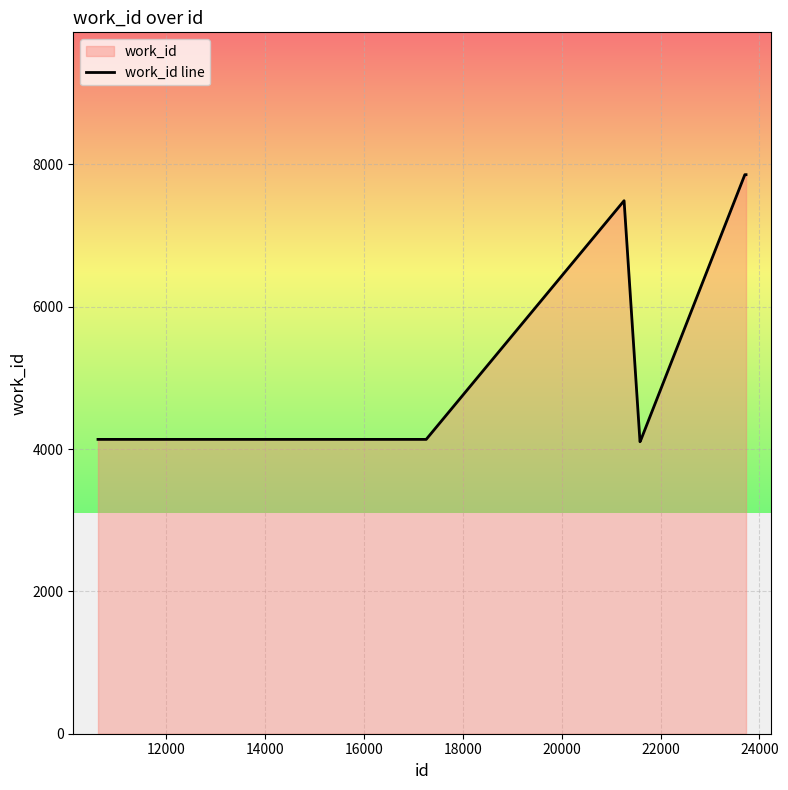

What is the minimum value shown in the chart?

4103